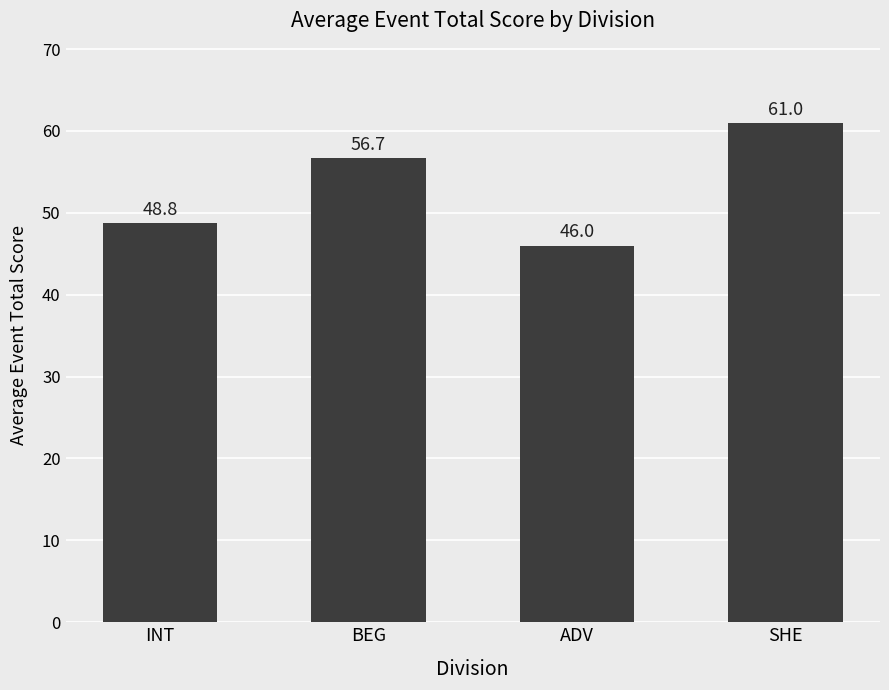

Reading right to left, transcribe all the data shown in this chart.

61.0	46.0	56.7	48.8